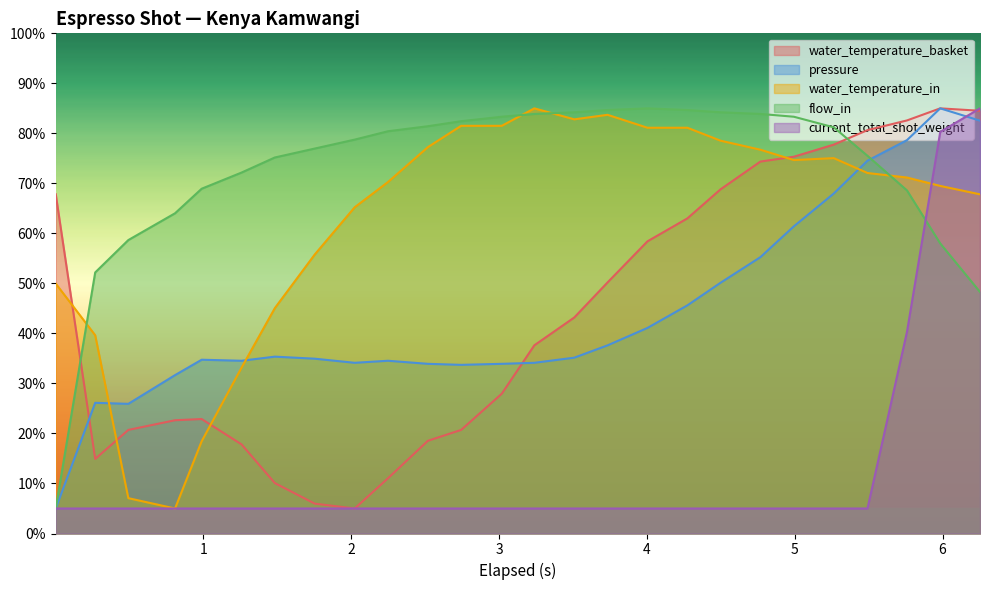

Reading right to left, extract all data points from this chart.

water_temperature_basket: 6.253=84.5	5.984=85.0	5.759=82.6	5.492=80.6	5.264=77.7	4.994=75.3	4.768=74.4	4.498=68.8	4.274=63.0	4.004=58.4	3.734=50.2	3.509=43.2	3.239=37.6	3.019=28.0	2.744=20.7	2.519=18.5	2.249=11.0	2.024=5.0	1.754=6.0	1.484=10.1	1.259=17.8	0.989=22.9	0.809=22.6	0.493=20.7	0.269=14.9	0.002=67.8
pressure: 6.253=82.5	5.984=85.0	5.759=78.6	5.492=74.5	5.264=68.0	4.994=61.4	4.768=55.3	4.498=50.1	4.274=45.6	4.004=41.1	3.734=37.6	3.509=35.2	3.239=34.1	3.019=33.9	2.744=33.7	2.519=33.9	2.249=34.5	2.024=34.1	1.754=34.9	1.484=35.4	1.259=34.5	0.989=34.7	0.809=31.7	0.493=25.9	0.269=26.1	0.002=5.0
water_temperature_in: 6.253=67.8	5.984=69.5	5.759=71.2	5.492=72.1	5.264=75.0	4.994=74.7	4.768=76.7	4.498=78.5	4.274=81.1	4.004=81.1	3.734=83.7	3.509=82.8	3.239=85.0	3.019=81.5	2.744=81.5	2.519=77.2	2.249=70.3	2.024=65.2	1.754=55.8	1.484=45.1	1.259=33.2	0.989=18.4	0.809=5.0	0.493=7.1	0.269=39.6	0.002=50.0
flow_in: 6.253=48.3	5.984=58.0	5.759=68.6	5.492=75.5	5.264=81.2	4.994=83.3	4.768=83.9	4.498=84.2	4.274=84.7	4.004=85.0	3.734=84.7	3.509=84.2	3.239=83.9	3.019=83.3	2.744=82.4	2.519=81.4	2.249=80.4	2.024=78.8	1.754=77.0	1.484=75.2	1.259=72.2	0.989=68.9	0.809=64.0	0.493=58.7	0.269=52.2	0.002=5.0
current_total_shot_weight: 6.253=85.0	5.984=80.3	5.759=40.3	5.492=5.0	5.264=5.0	4.994=5.0	4.768=5.0	4.498=5.0	4.274=5.0	4.004=5.0	3.734=5.0	3.509=5.0	3.239=5.0	3.019=5.0	2.744=5.0	2.519=5.0	2.249=5.0	2.024=5.0	1.754=5.0	1.484=5.0	1.259=5.0	0.989=5.0	0.809=5.0	0.493=5.0	0.269=5.0	0.002=5.0